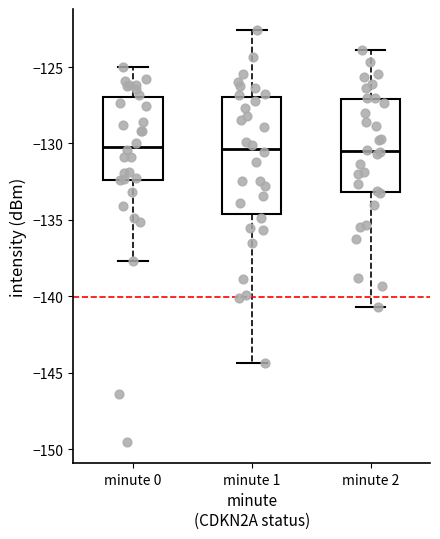

Reading left to right, transcribe this box plot: for each box, give where its median line is, the range the box spans, and where its two whiskers end, as read against the y-axis. The values are not printed on the chart, so give them approximately, as read against the axis.

minute 0: median -130.0, box -132.5 to -127.0, whiskers -137.5 to -125.0
minute 1: median -130.5, box -134.5 to -127.0, whiskers -144.5 to -122.5
minute 2: median -130.5, box -133.0 to -127.0, whiskers -140.5 to -124.0